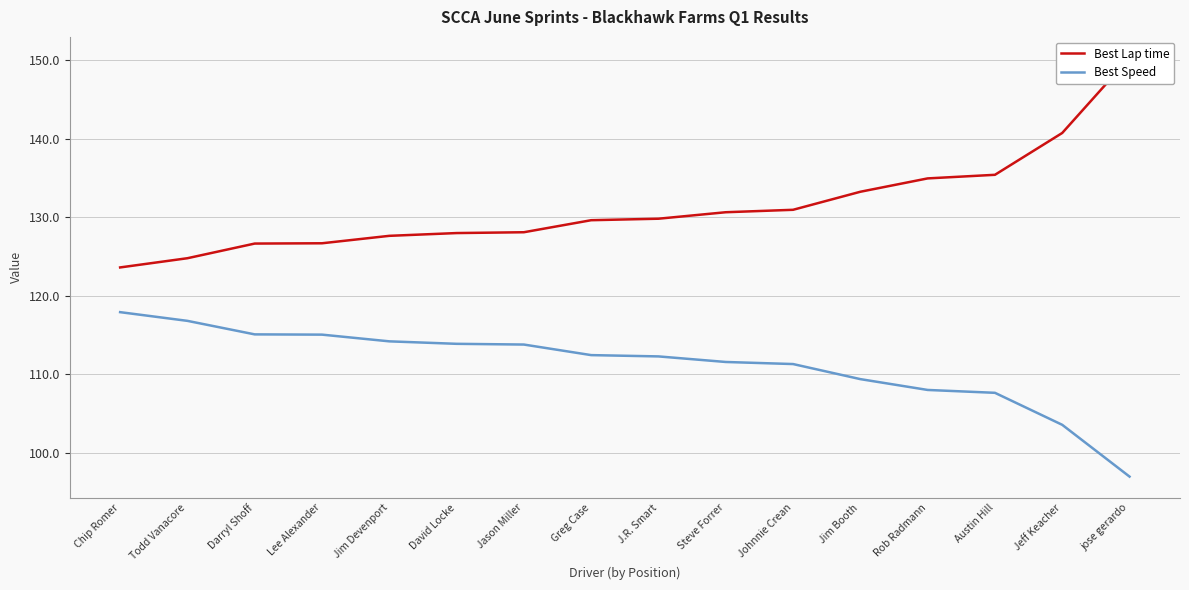

What is the total value across all series at Jim Booth?

242.6